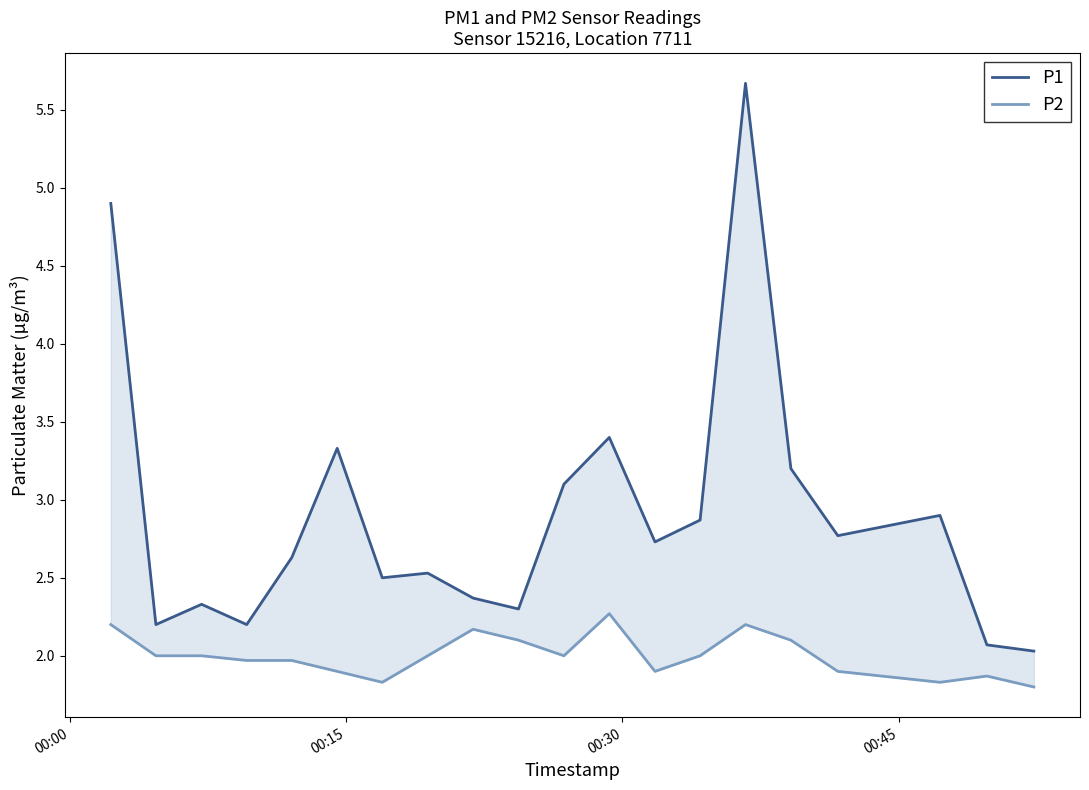

True or false: P1 has more than 2 points higher than both neighbors.

True